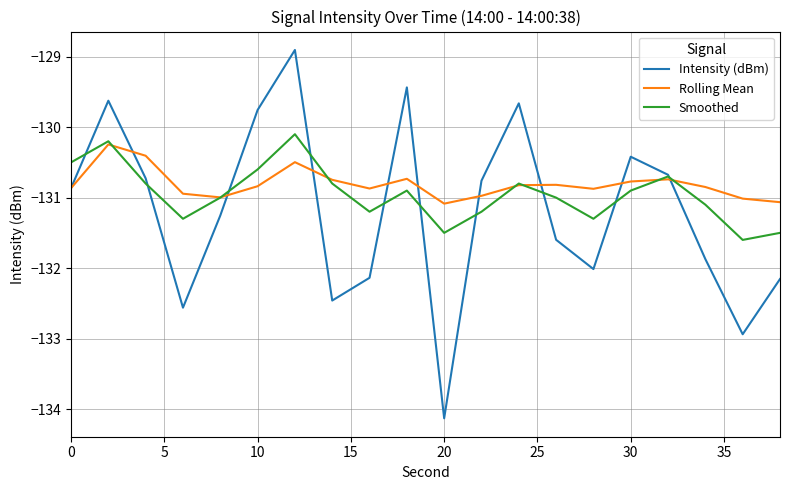

What is the highest value of the Rolling Mean series?

-130.2